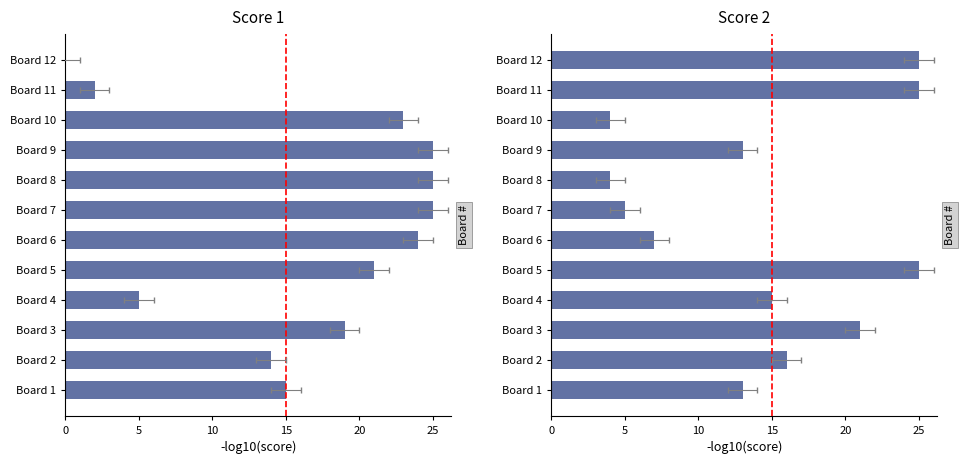

What is the difference between the maximum and minimum values in the Score 1 series?

25